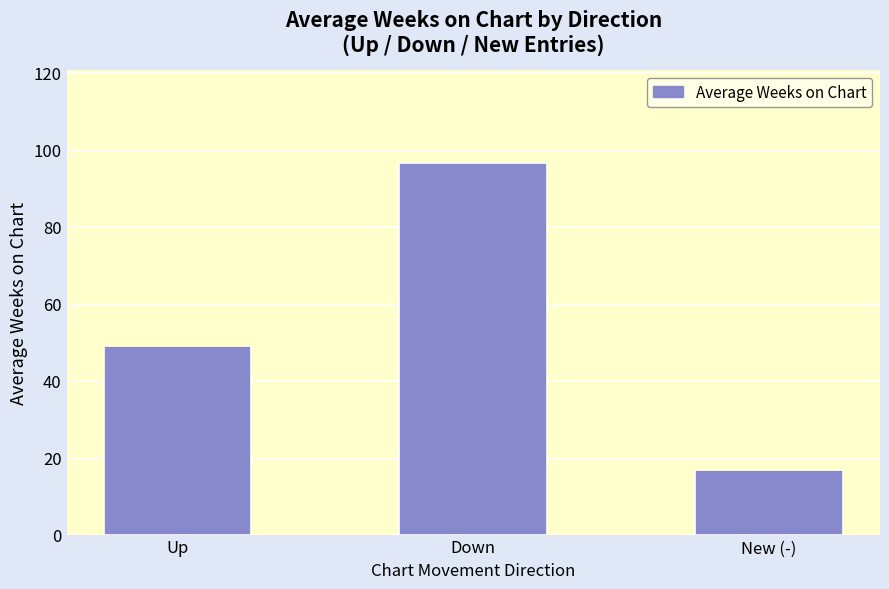

What is the difference between the maximum and minimum values?

79.8